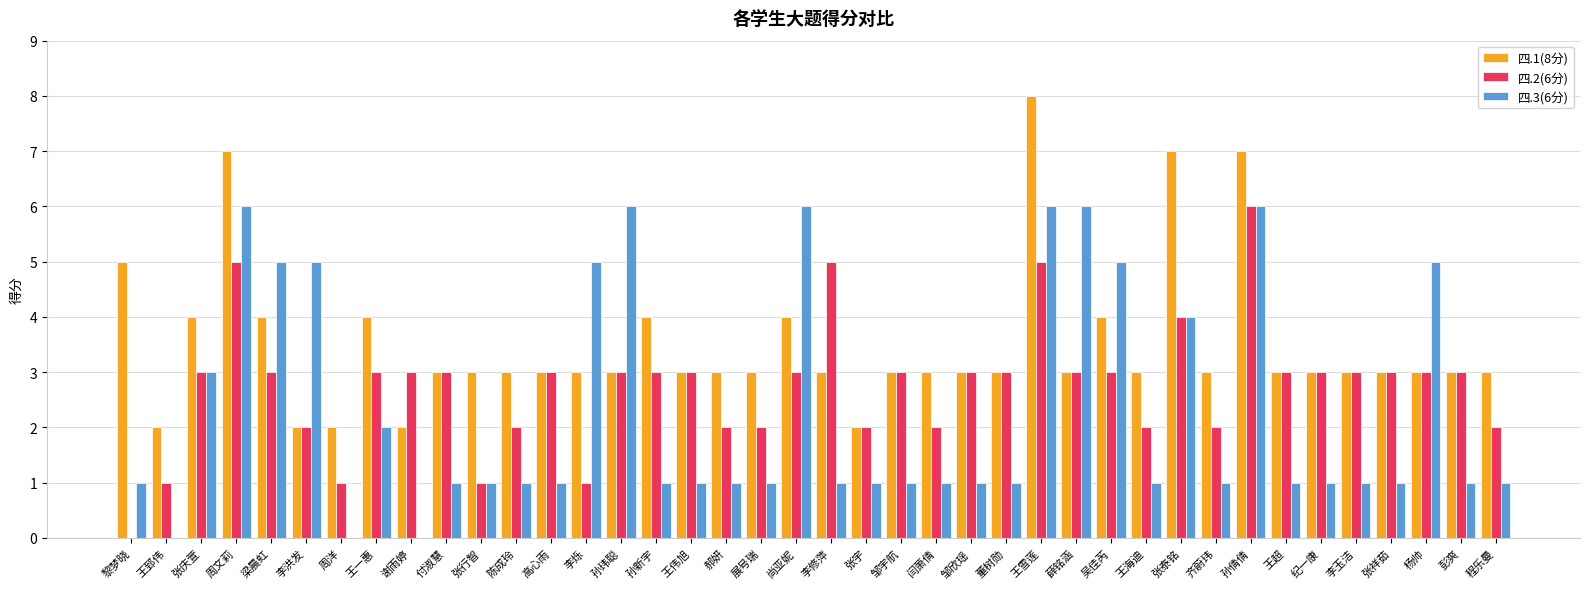

Which category has the highest value in the 四.2(6分) series?

孙倩倩